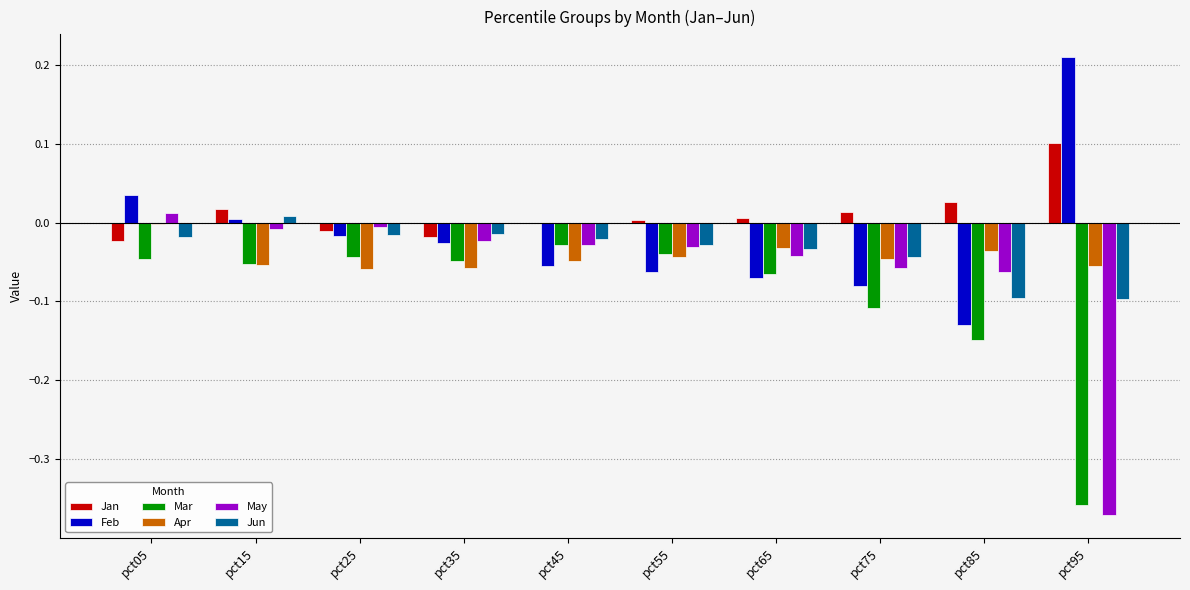

What is the sum of all May values?

-0.6